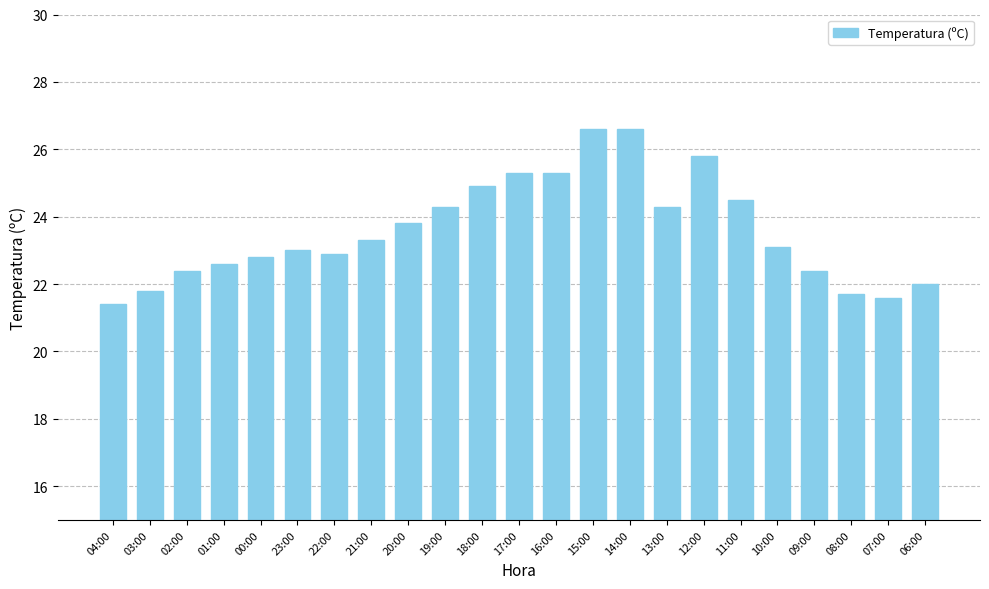

What is the ratio of the value at 14:00 to the value at 15:00?

1.0